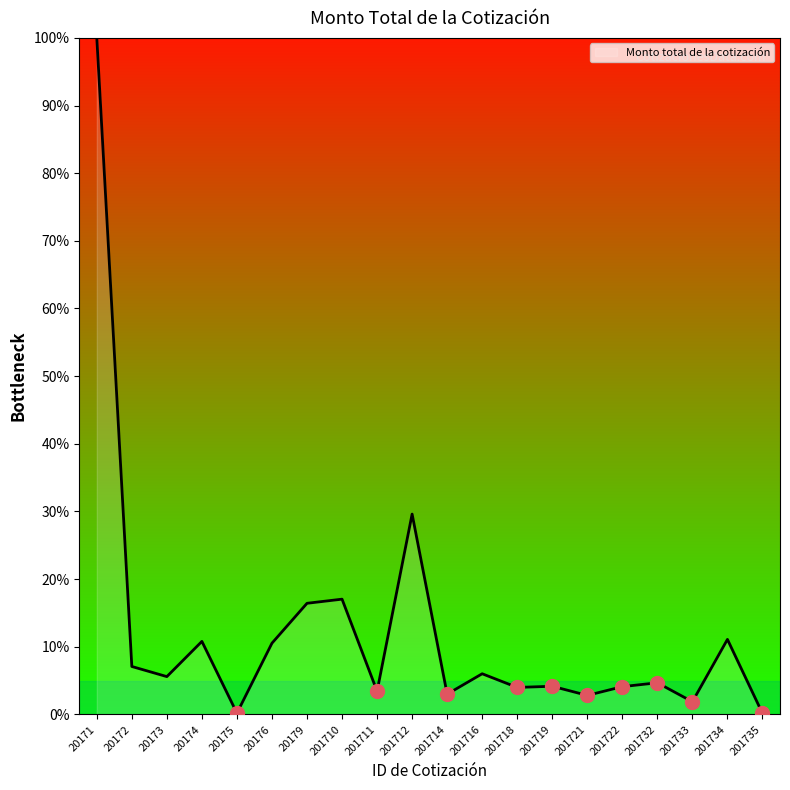

What is the difference between the values at 20179 and 201721?

13.6